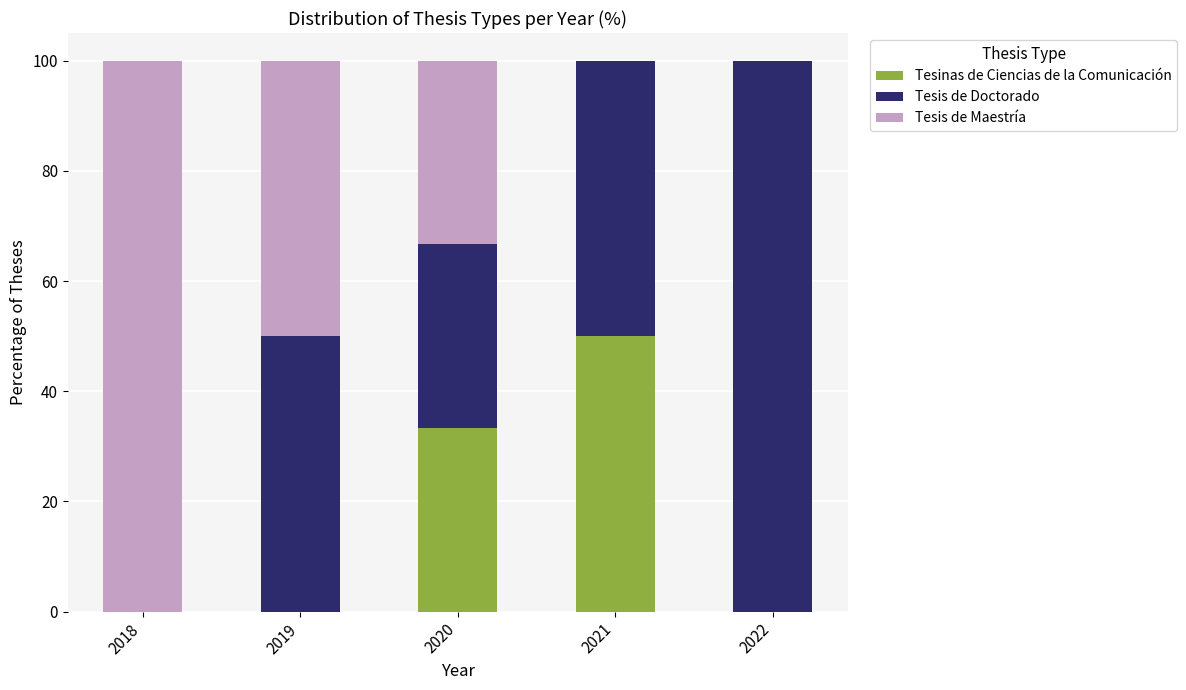

What is the highest value of the Tesinas de Ciencias de la Comunicación series?

50.0